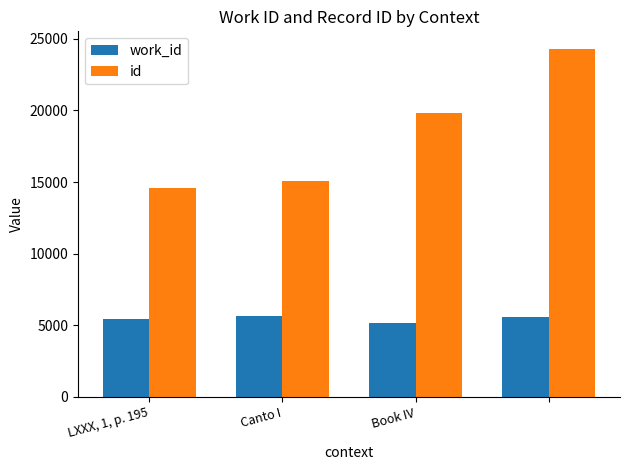

Which series has the widest spread of values?

id